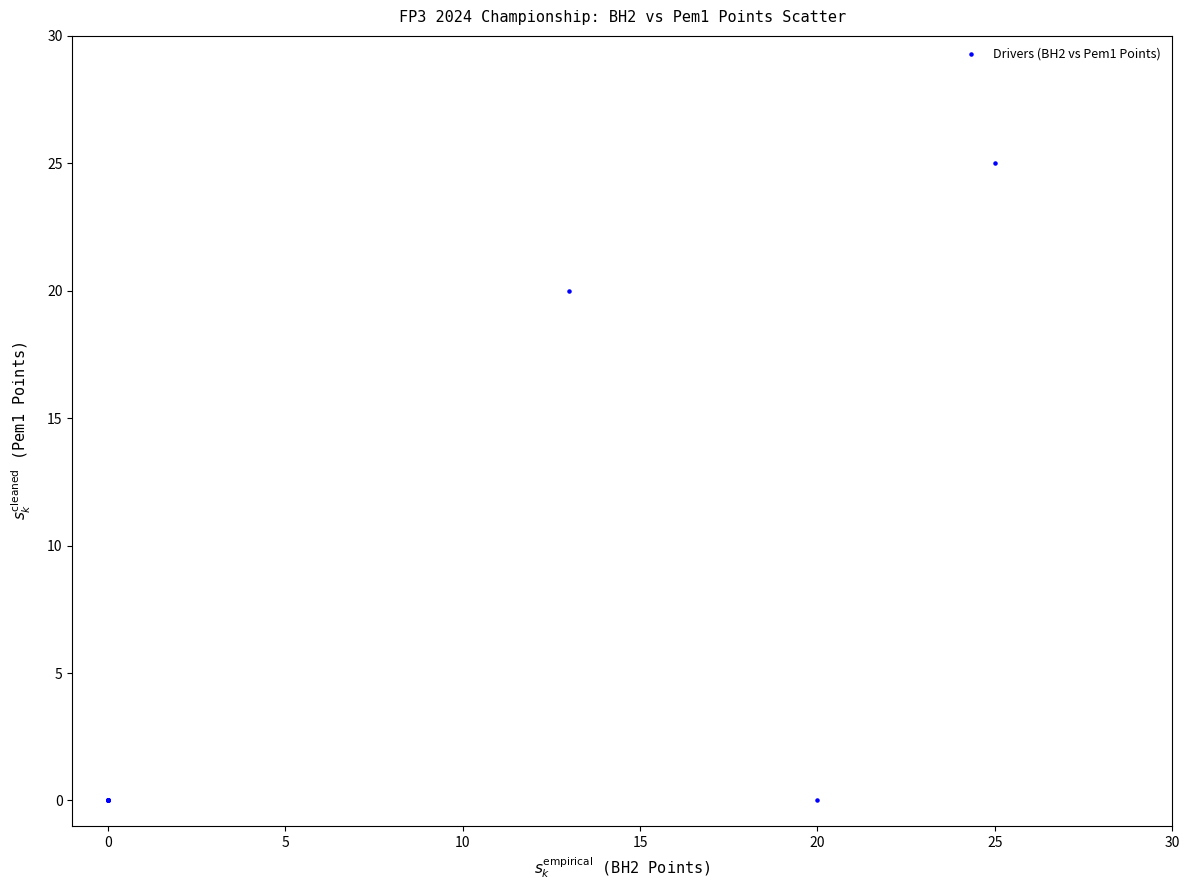

What Y value in the scatter plot is closest to 12?

20